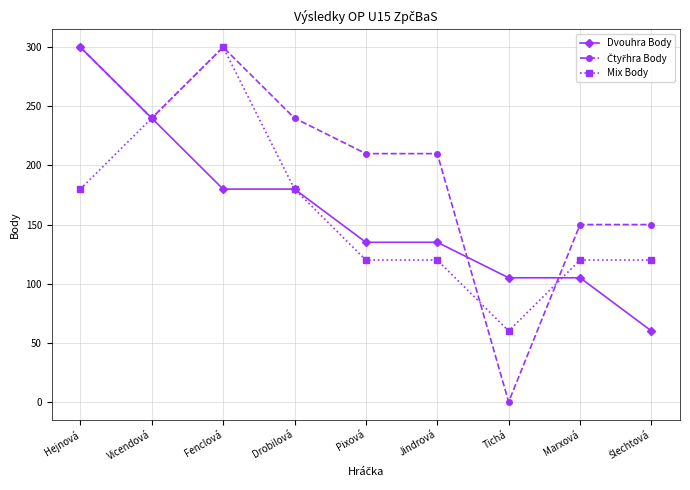

What is the label of the 7th point from the right?

Fenclová